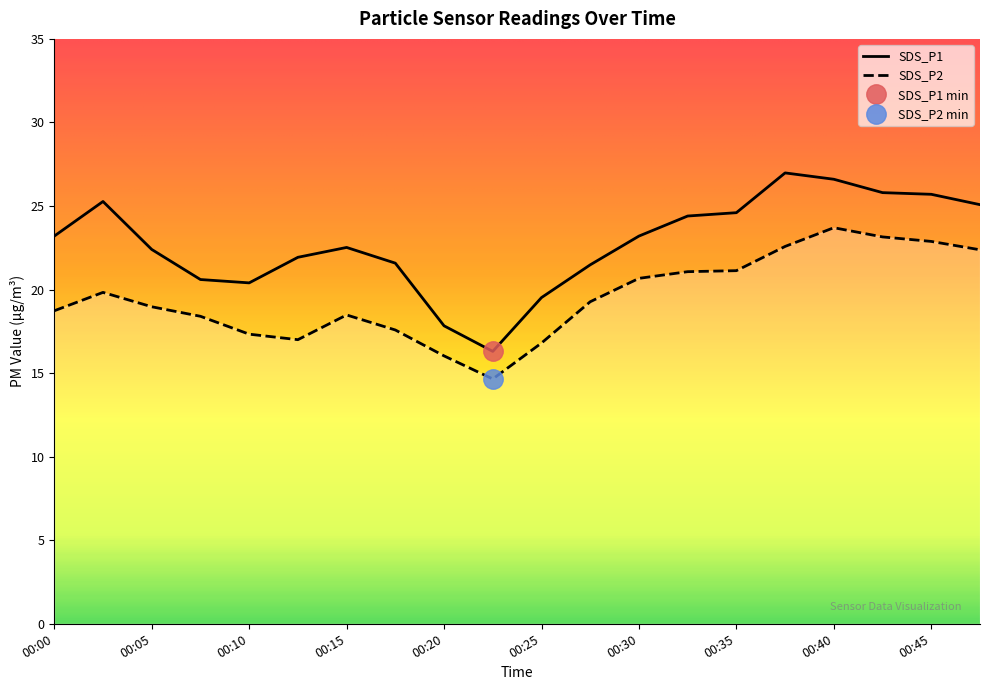

Does the chart display data point markers on the line(s)?

No